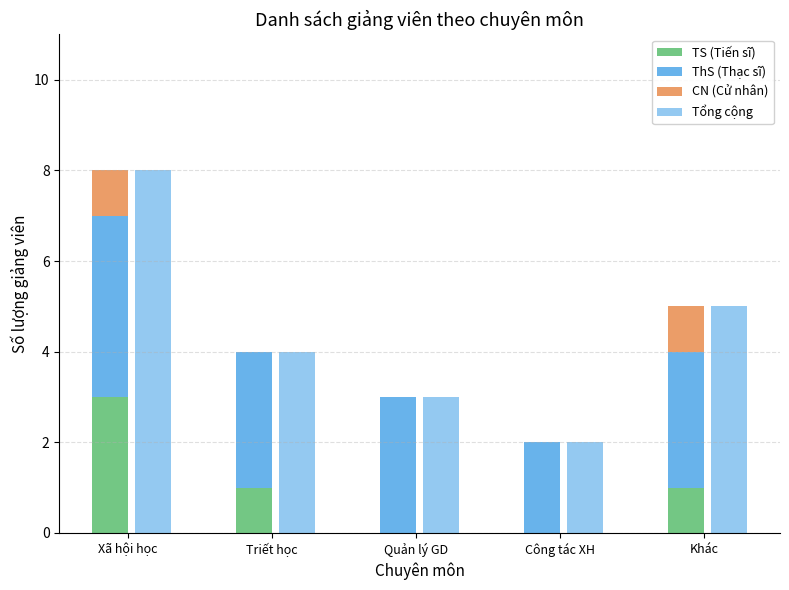

What is the difference between the highest and lowest values at Quản lý GD?

3